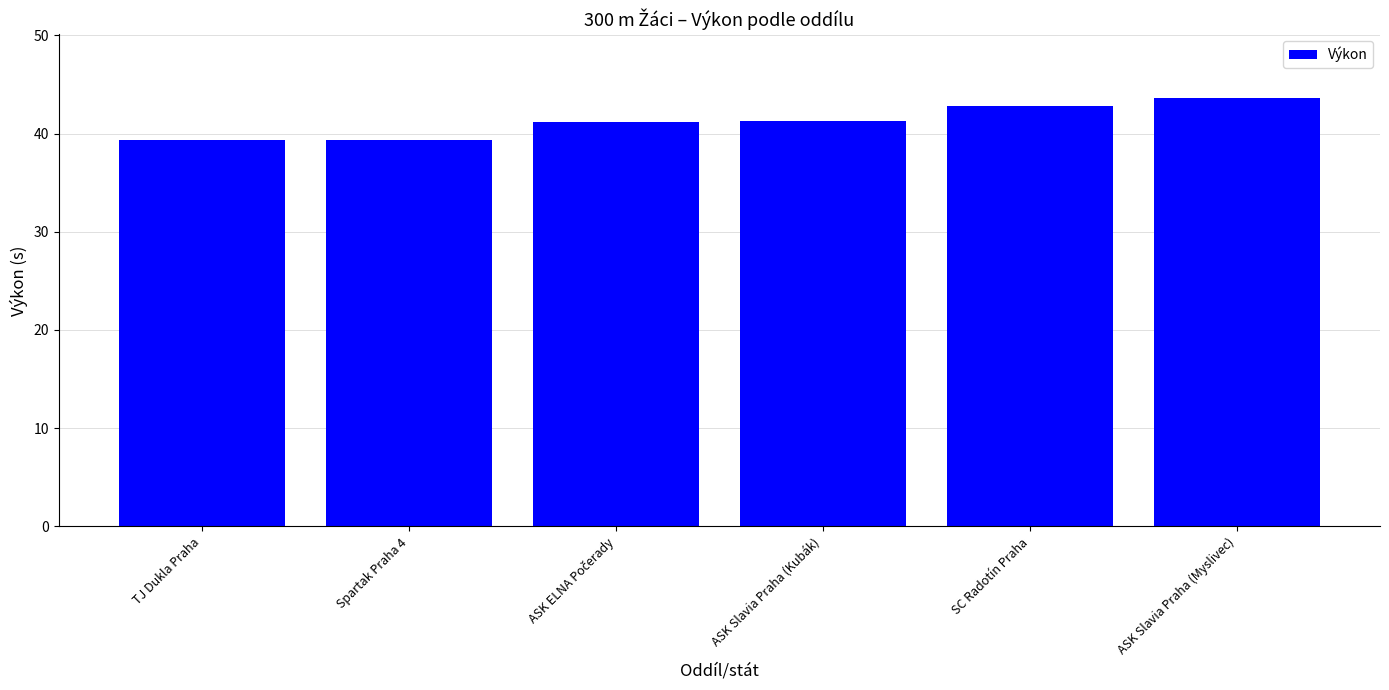

True or false: the data shows 28.3 at SC Radotín Praha.

False